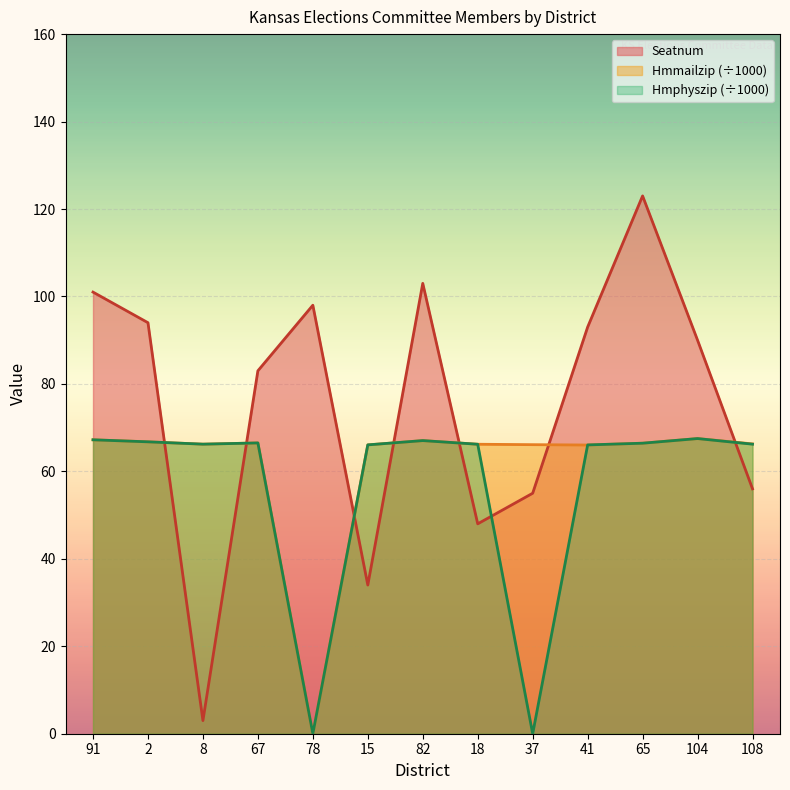

What is the label of the 10th point from the right?

67